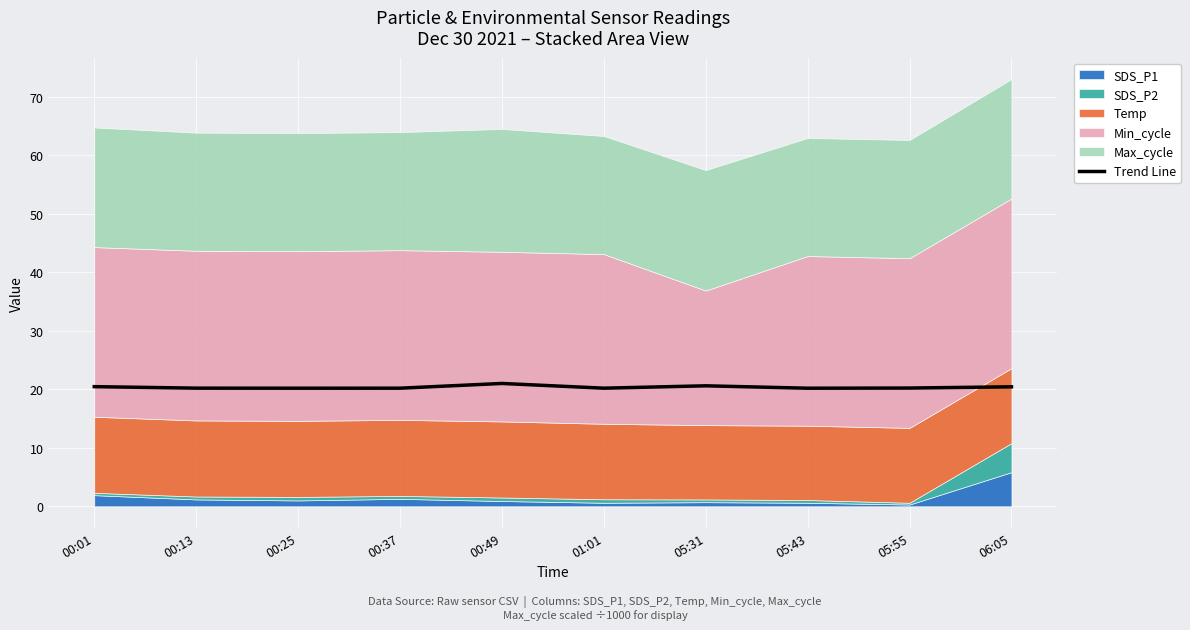

Is it true that the value at 00:13 is 32.6?

False